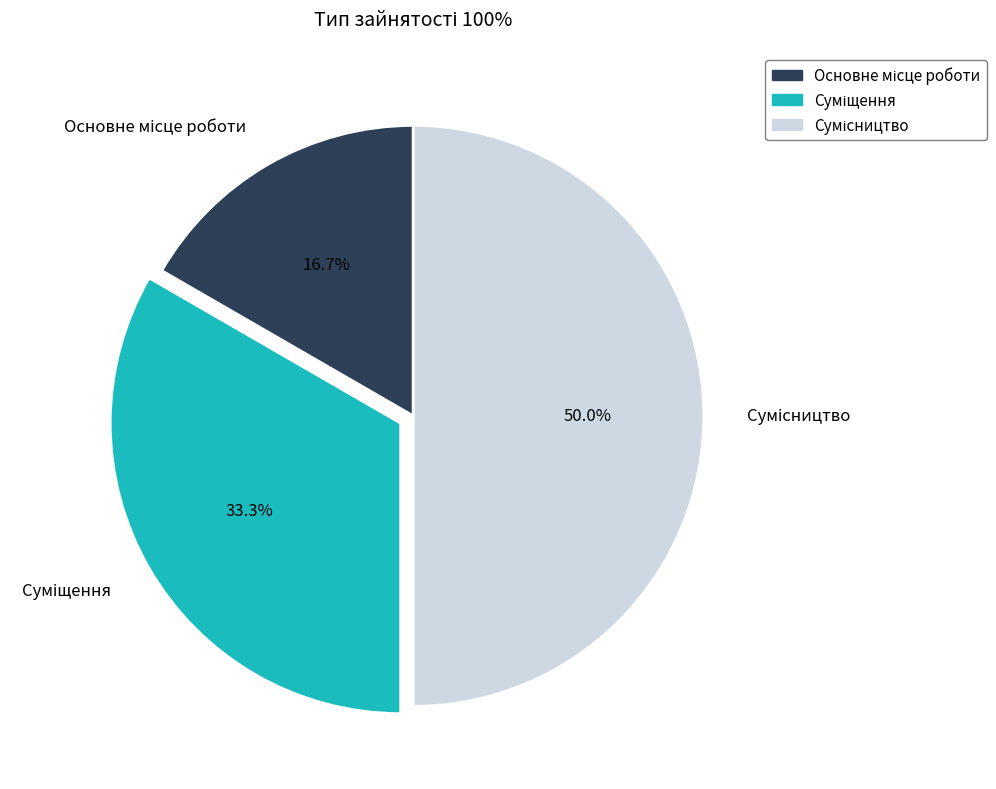

What is the change in value from Основне місце роботи to Суміщення?

+1